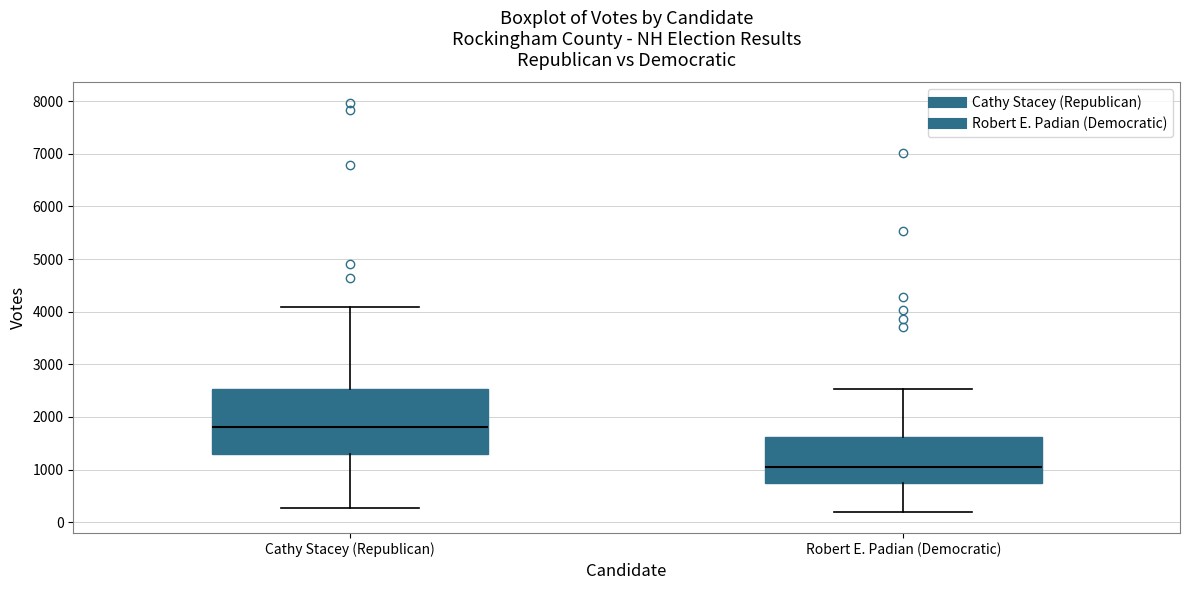

Which box is the tallest, from its lower edge to its upper edge?

Cathy Stacey (Republican)